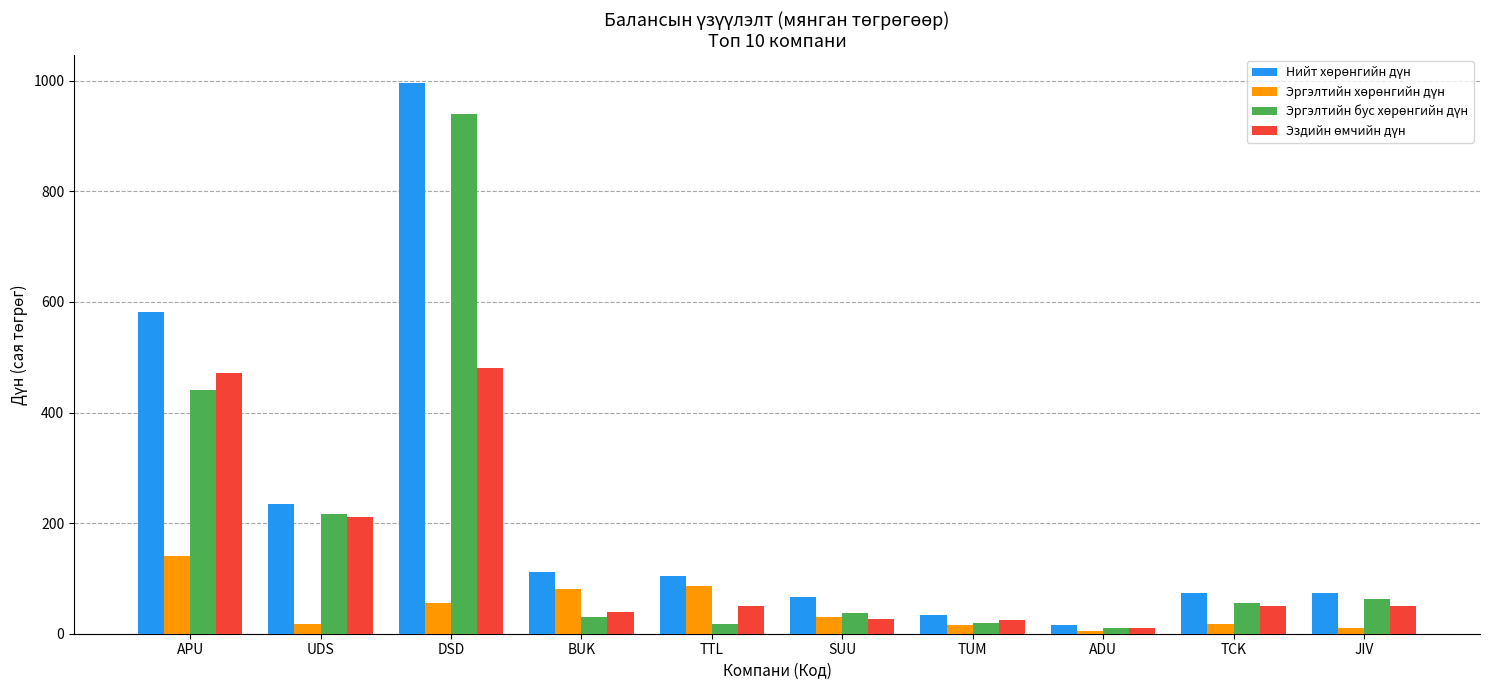

How many bars are there in total?

40